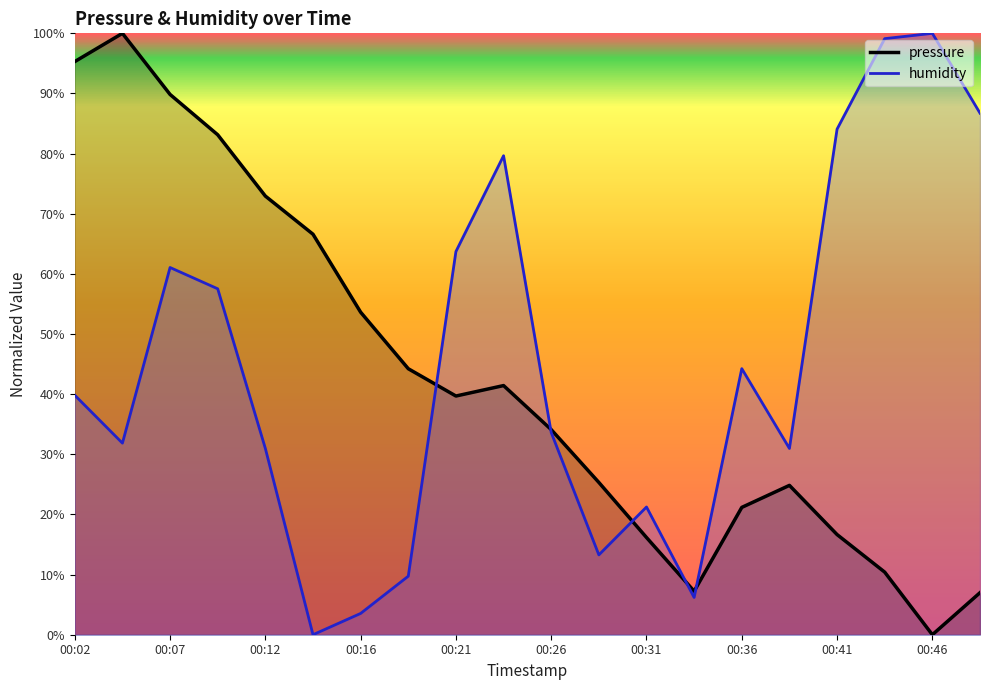

The humidity series shows 86.7 at 19. True or false?

True